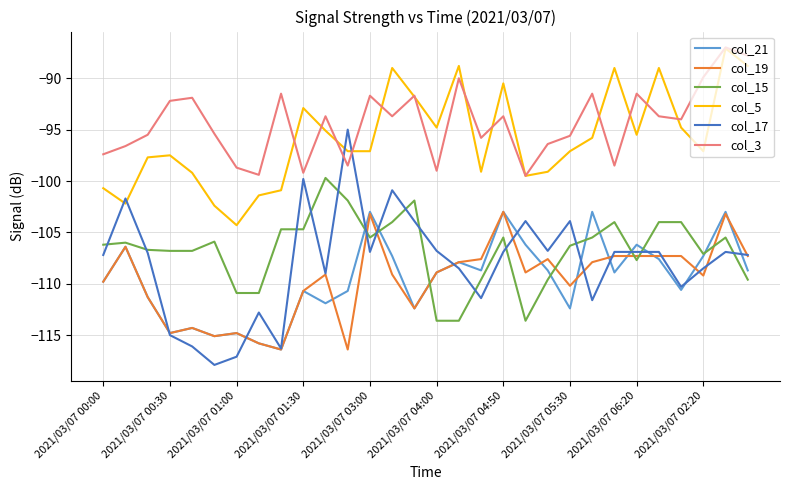

Which series has the largest total across all categories?

col_3